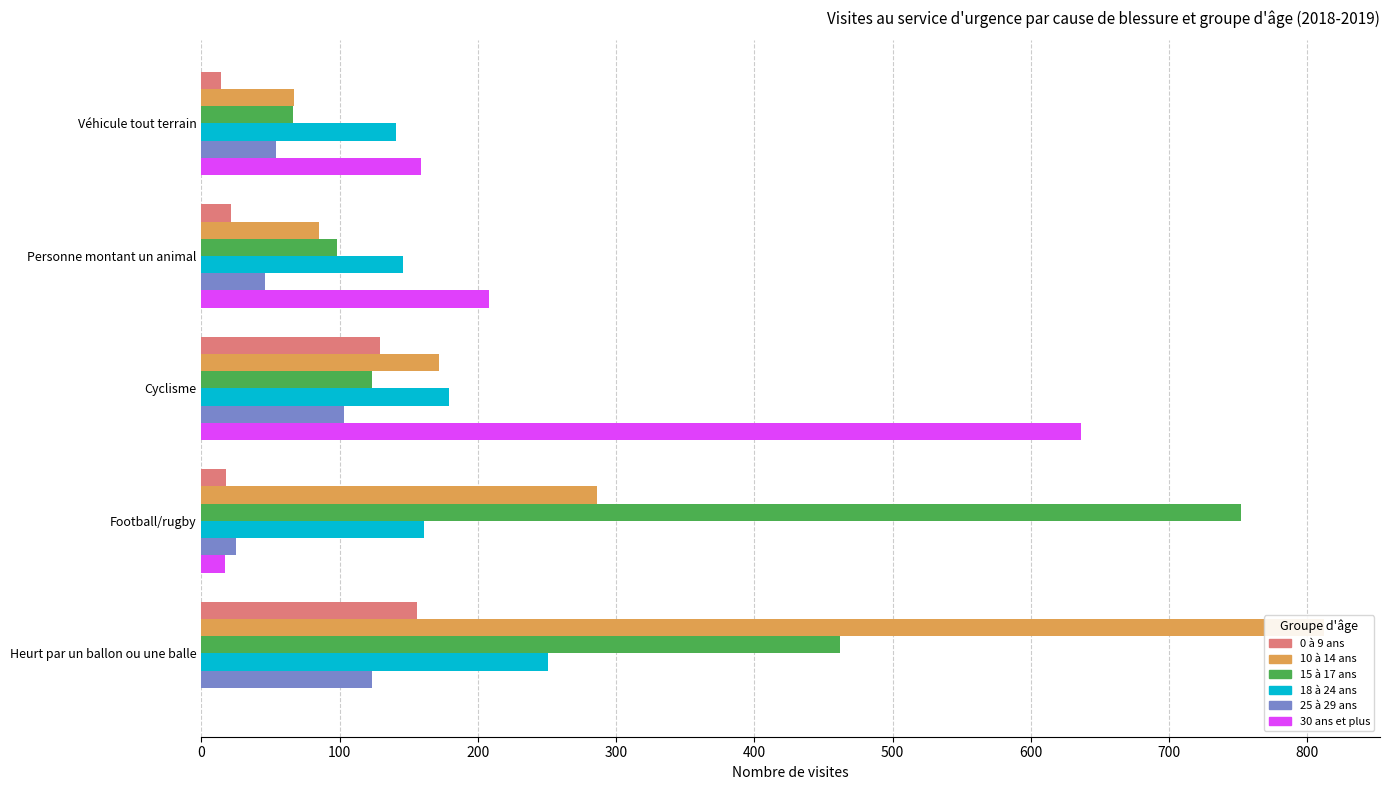

Does the chart contain stacked bars?

No